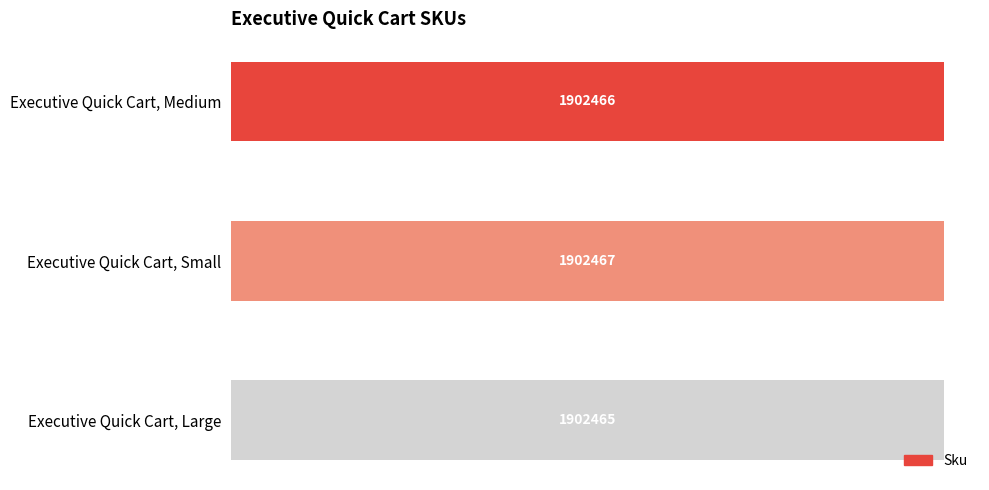

Are the bars horizontal?

Yes